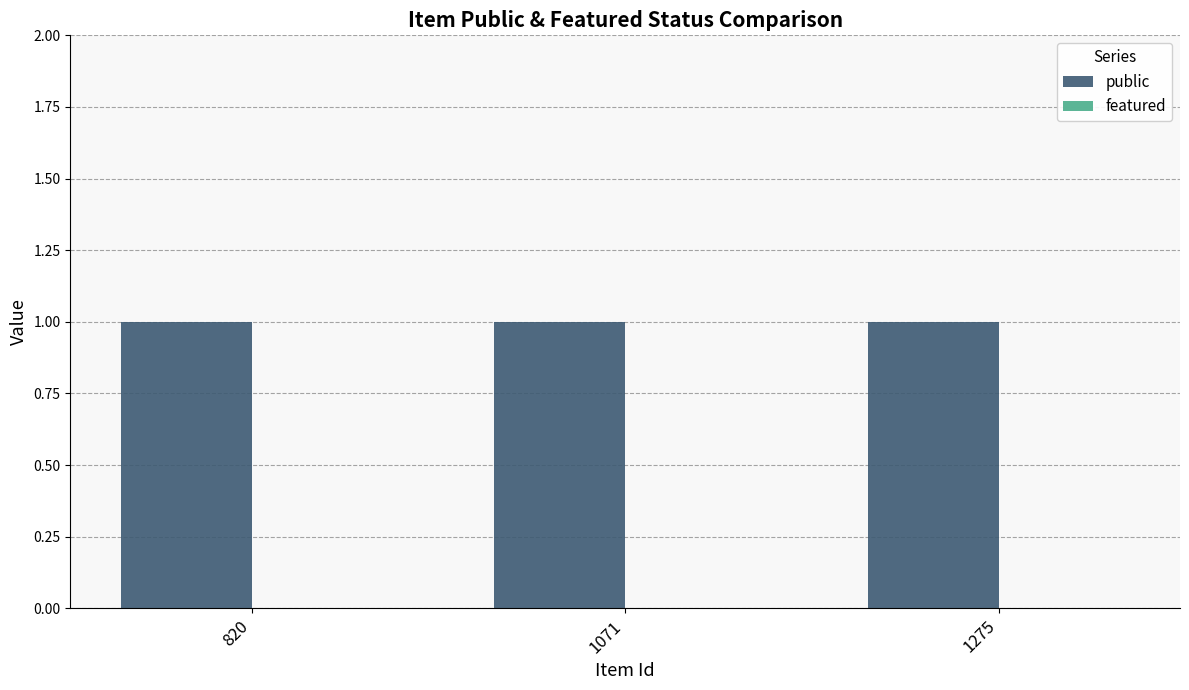

Reading left to right, list all the values displayed in this chart.

public: 820=1	1071=1	1275=1
featured: 820=0	1071=0	1275=0